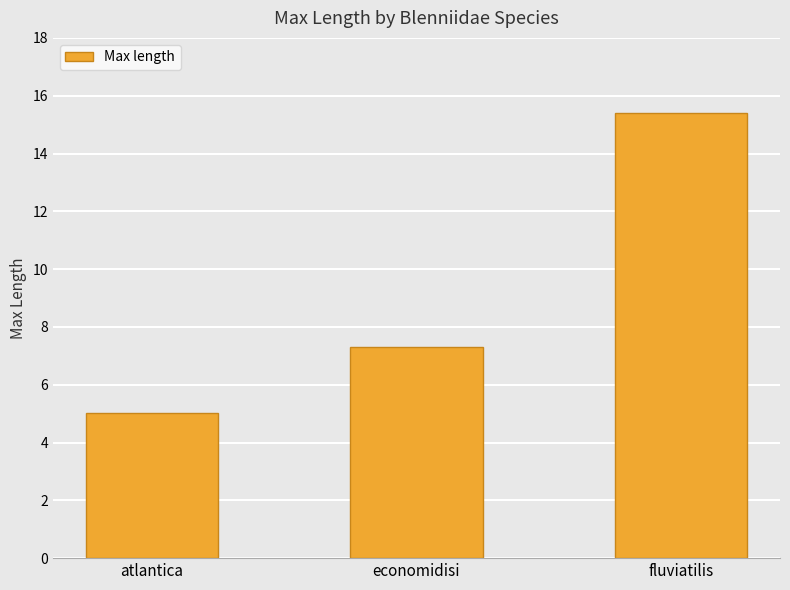

Reading right to left, extract all data points from this chart.

fluviatilis=15.4	economidisi=7.3	atlantica=5.0